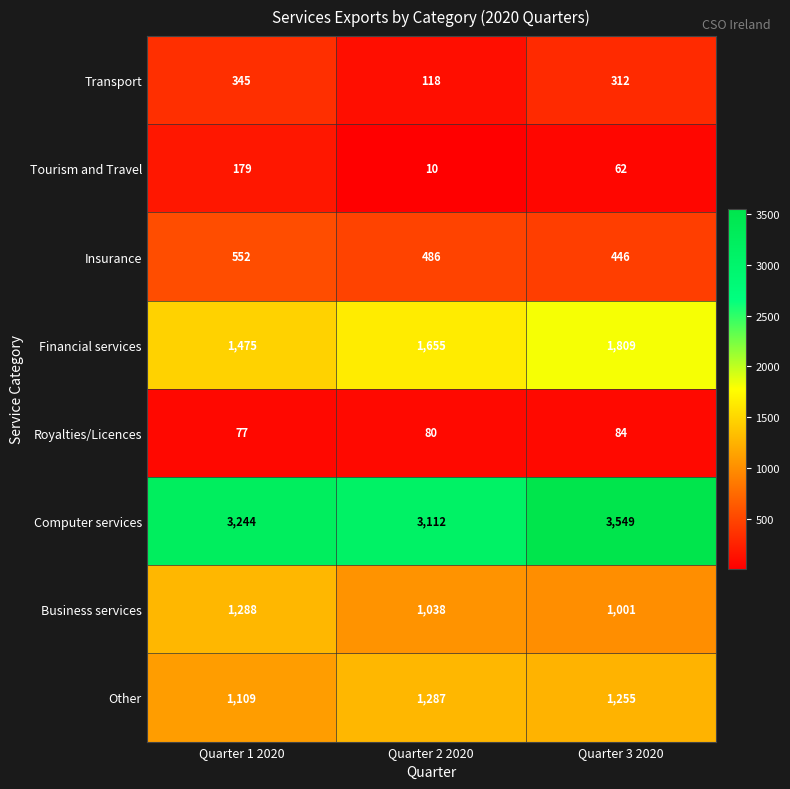

Where is Financial services nearest to the value 1642?

Quarter 2 2020